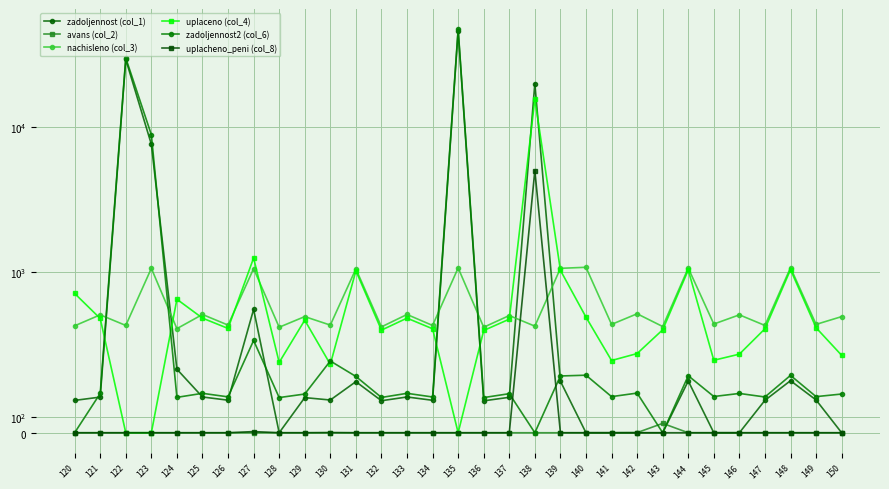

Is this an area chart (filled region under the line)?

No